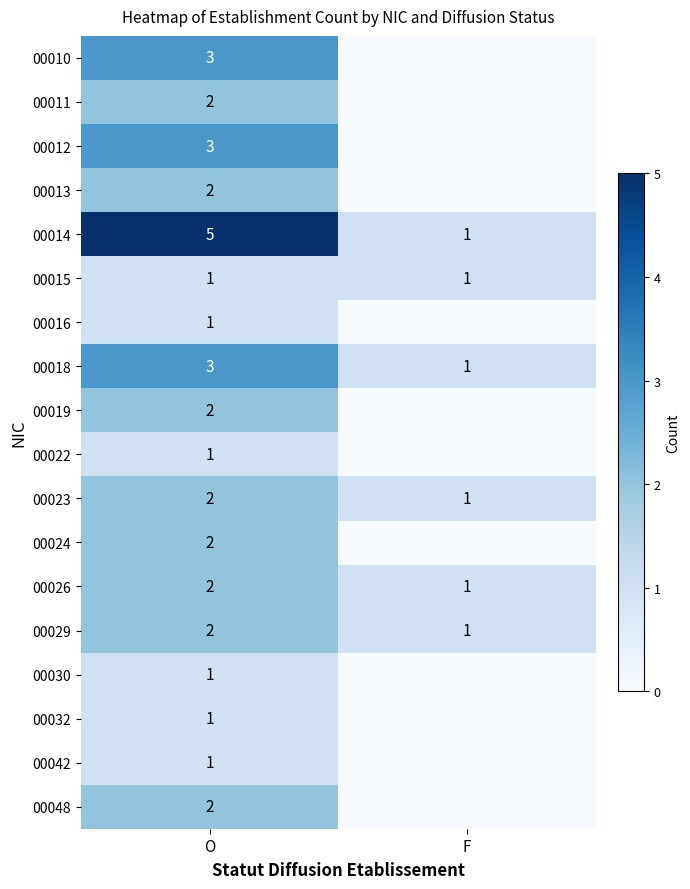

What is the total value across all series at O?

36